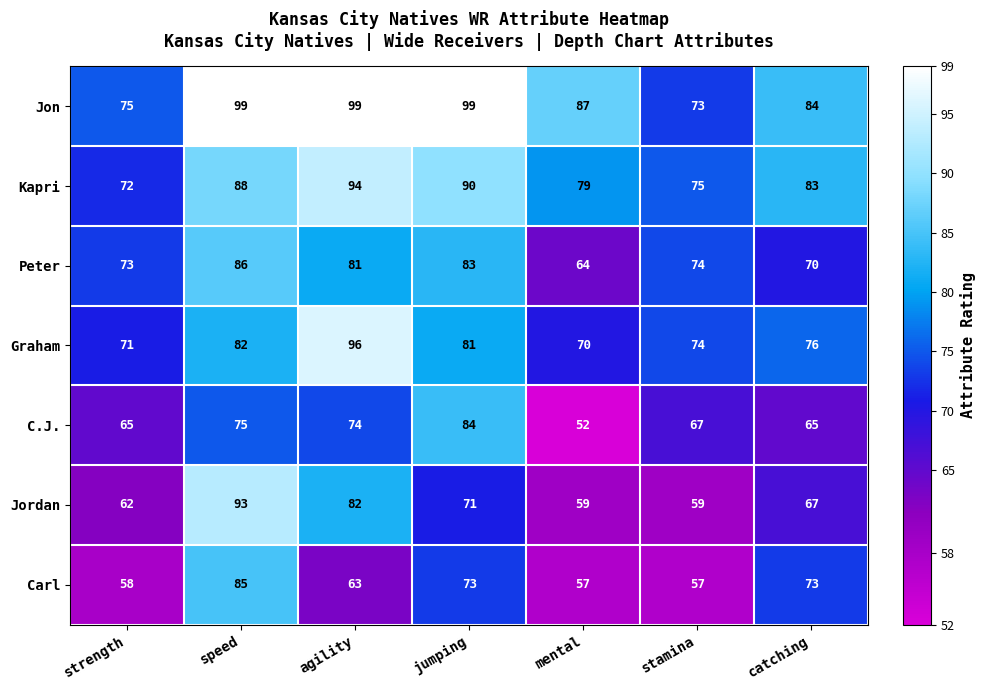

What is the approximate value of Jon at stamina, to the nearest 10?

70